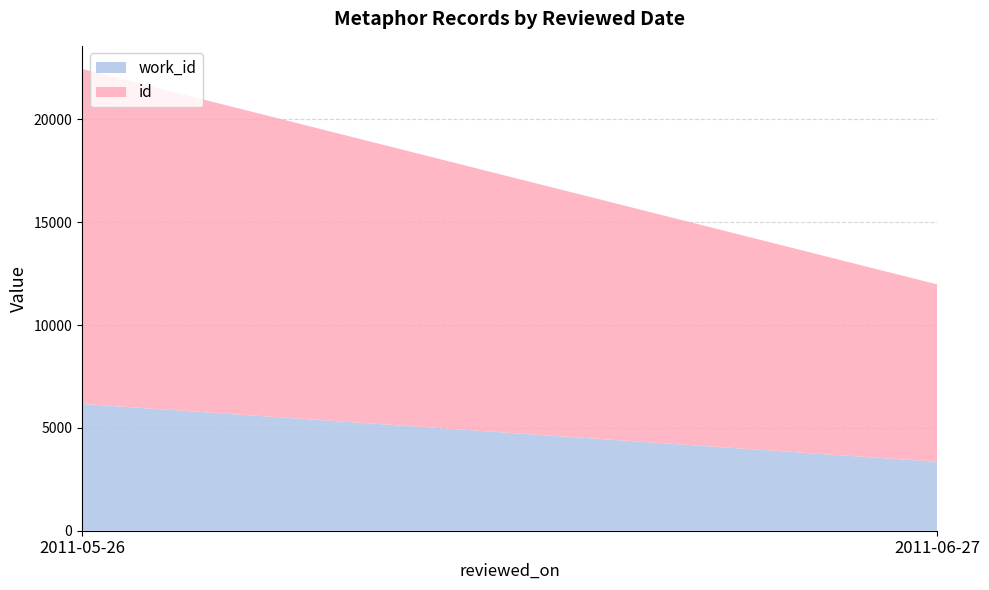

Reading right to left, what are all the values shown in this chart?

work_id: 3352	6163
id: 8625	16287